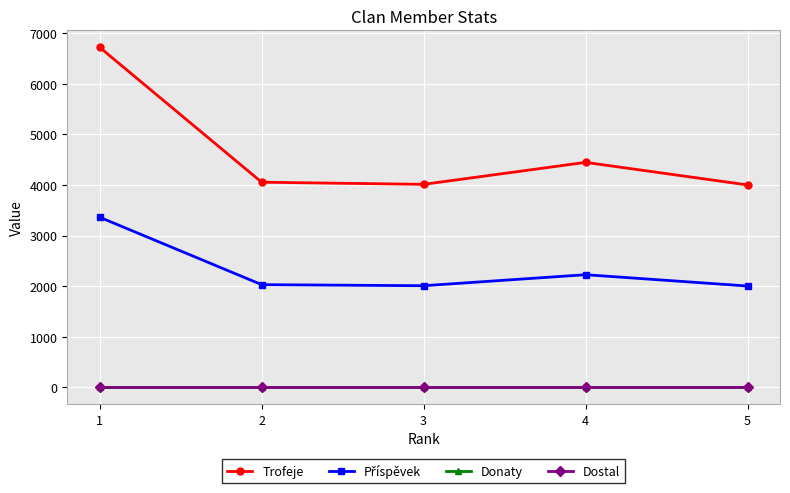

List the series in order of their peak value, highest first.

Trofeje, Příspěvek, Donaty, Dostal